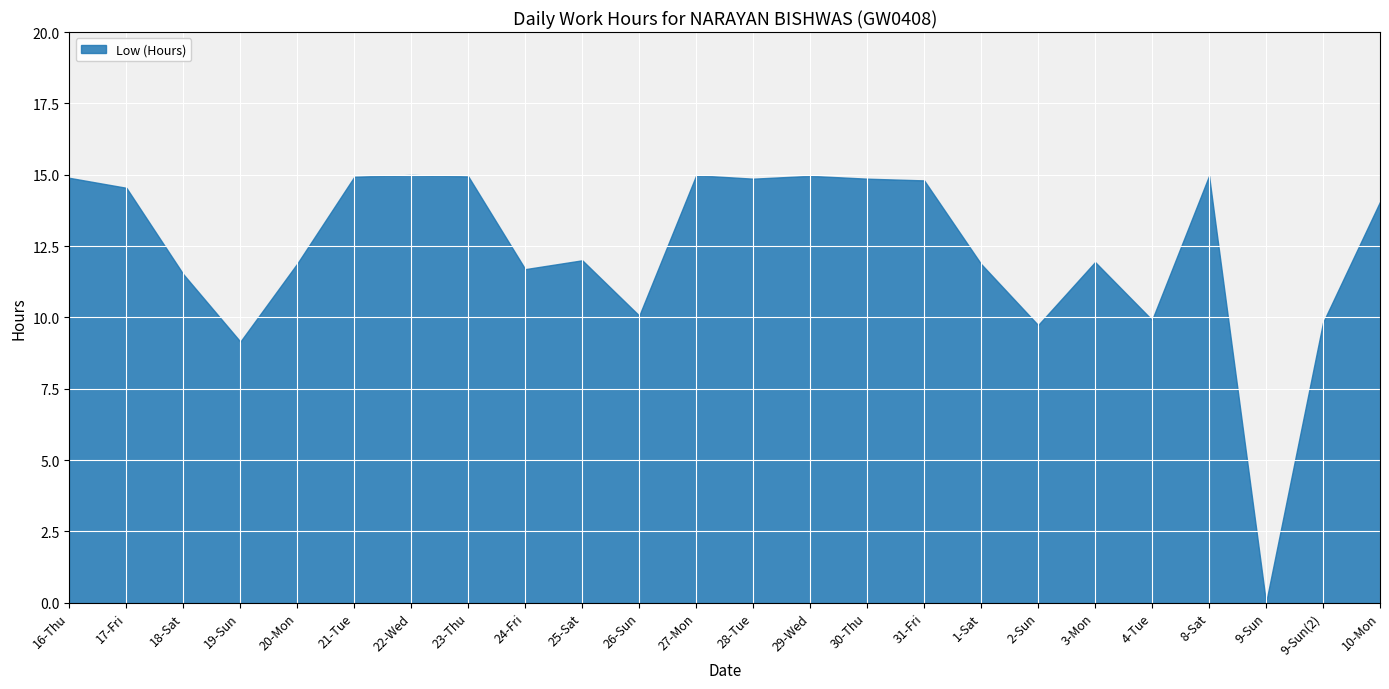

List the labels in order of value, largest first.

22-Wed, 27-Mon, 29-Wed, 8-Sat, 23-Thu, 21-Tue, 16-Thu, 28-Tue, 30-Thu, 31-Fri, 17-Fri, 10-Mon, 25-Sat, 3-Mon, 20-Mon, 1-Sat, 24-Fri, 18-Sat, 26-Sun, 4-Tue, 9-Sun(2), 2-Sun, 19-Sun, 9-Sun